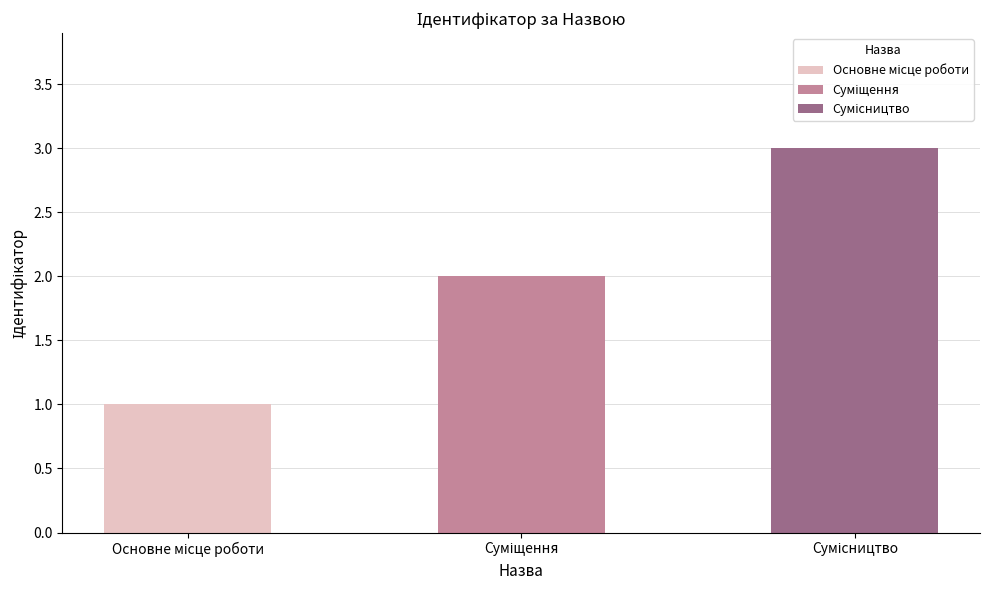

What is the sum of the values at Суміщення and Основне місце роботи?

3